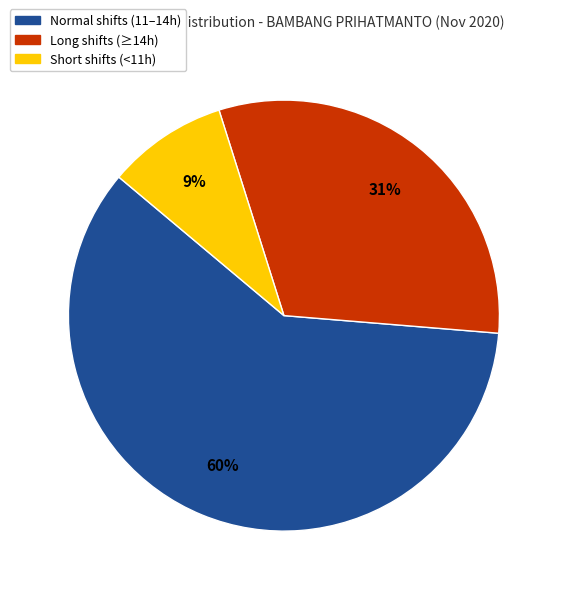

Between Normal shifts (11–14h) and Long shifts (≥14h), which is larger?

Normal shifts (11–14h)